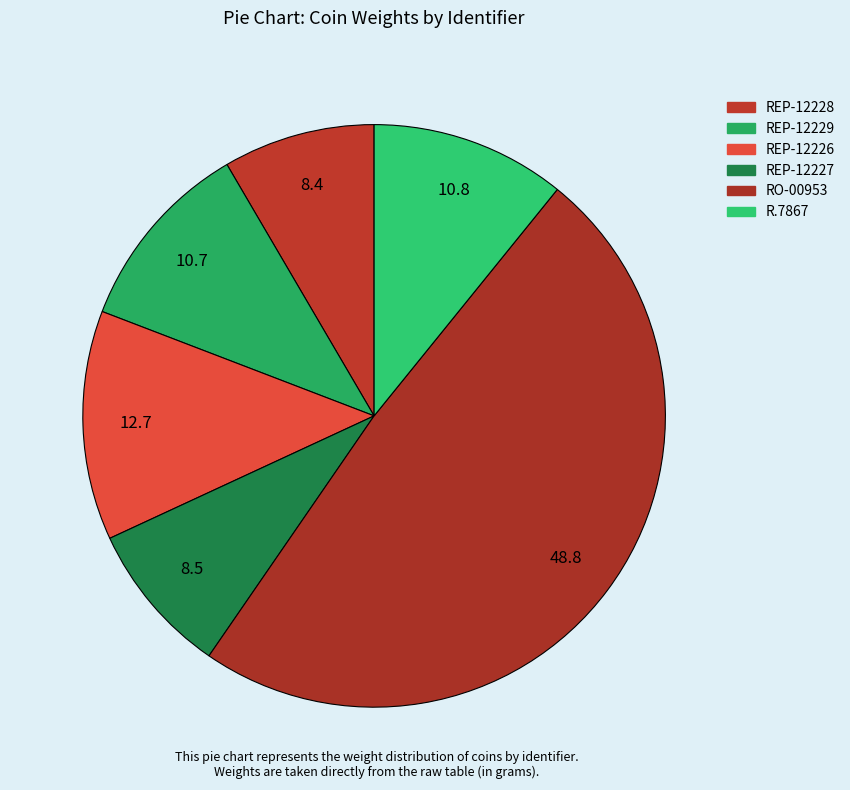

Combined, what portion of the pie is REP-12226 and R.7867?

23.6%